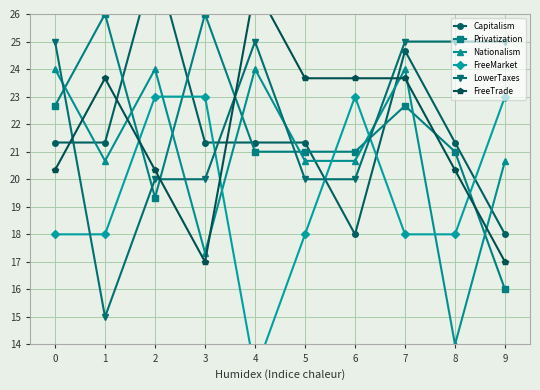

What value does the FreeTrade series have at 7?

23.7